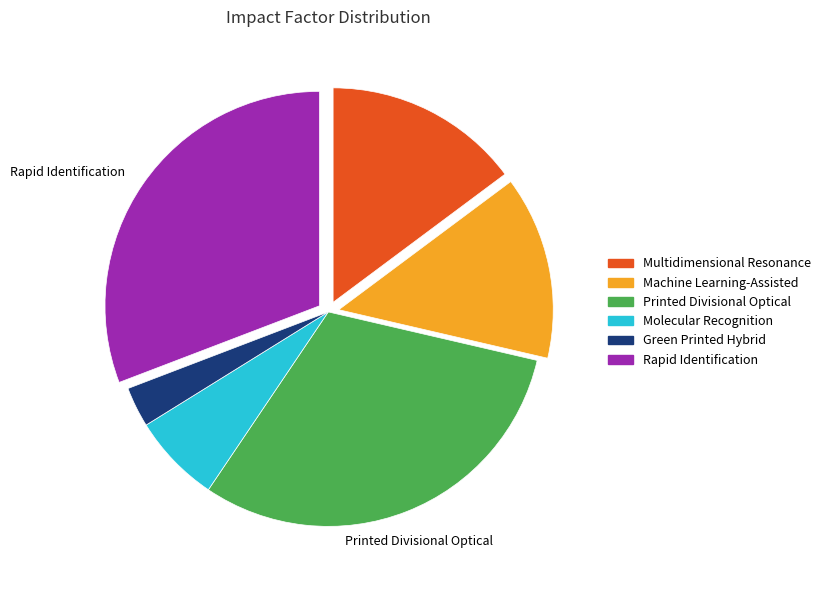

Count the number of slices in the pie.

6